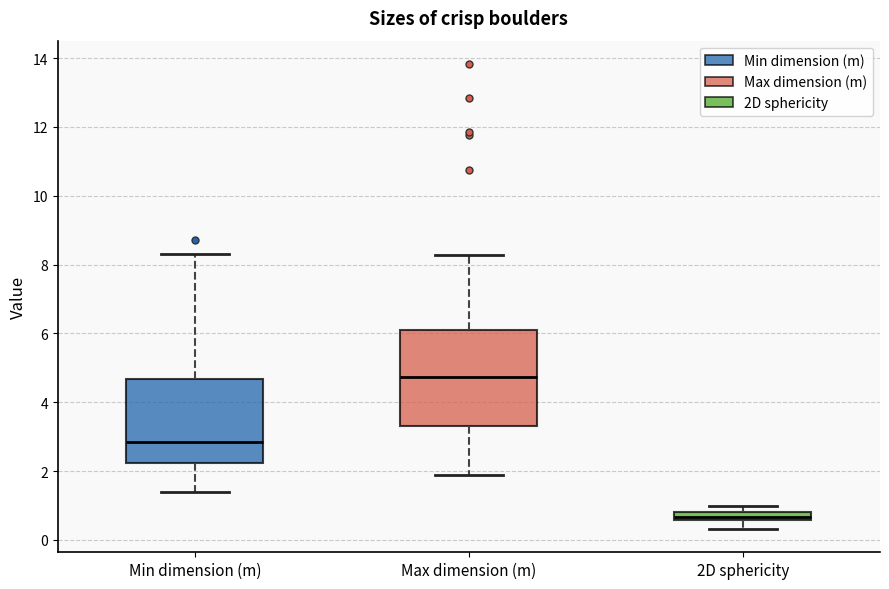

Which box has the lowest median line?

2D sphericity